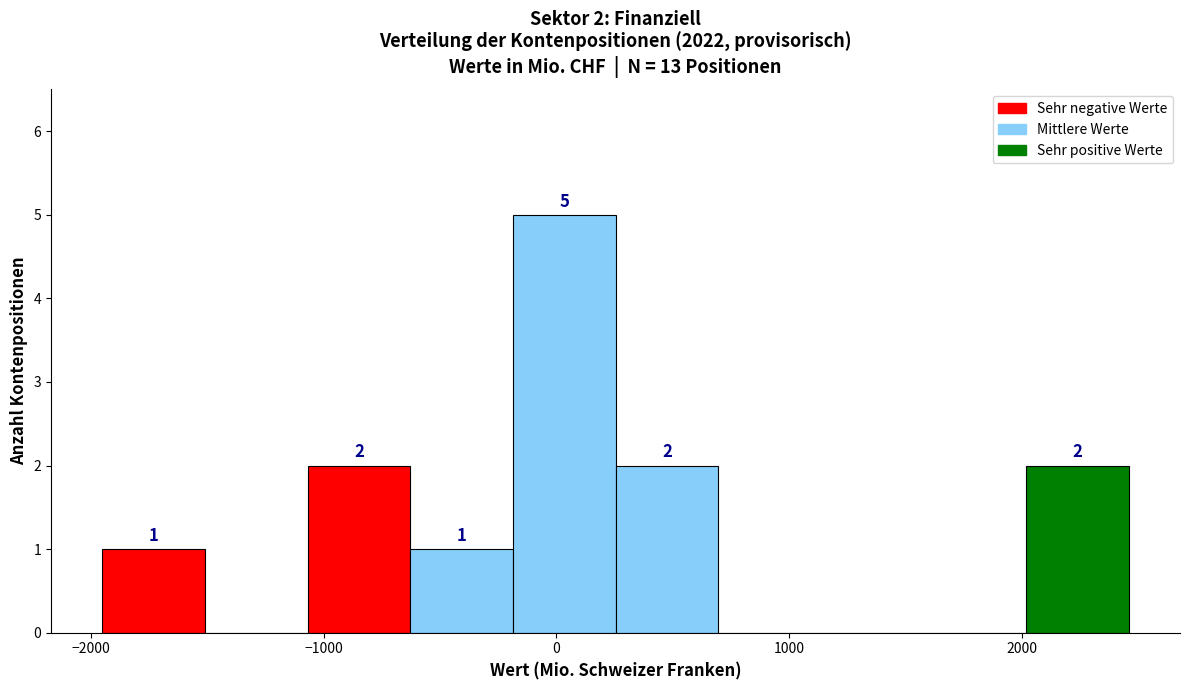

Which range on the x-axis has the tallest bar?

-200 to 300